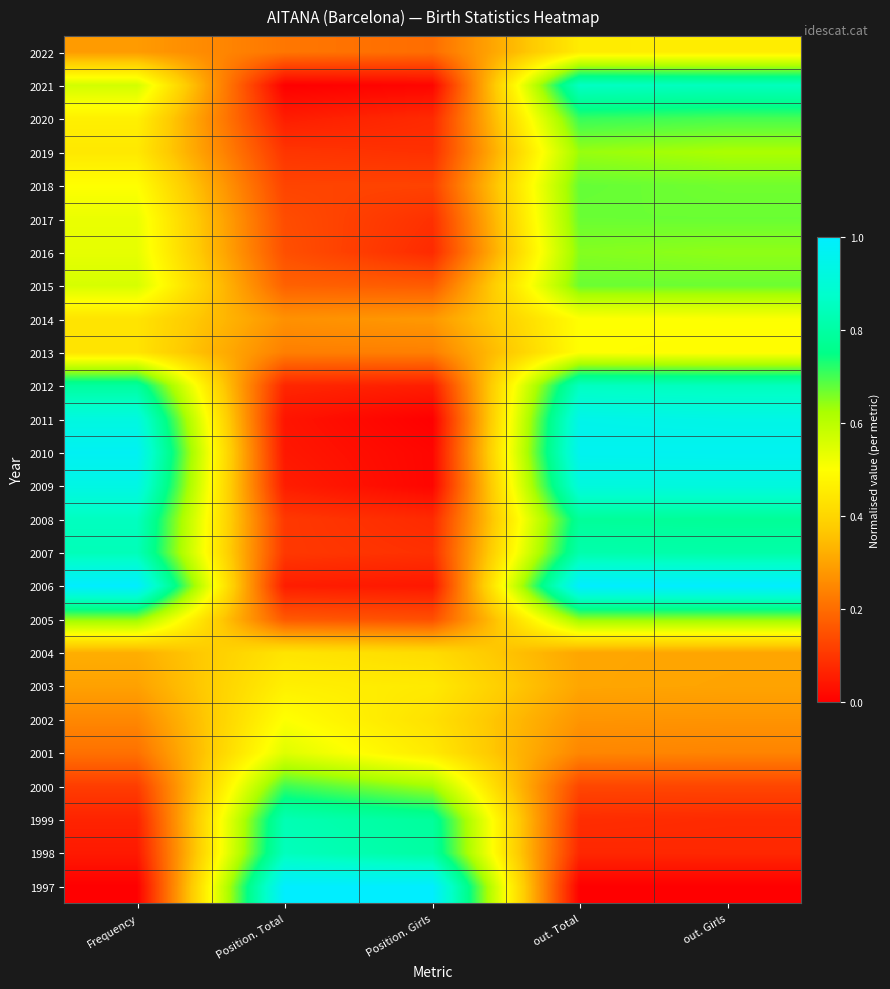

Reading left to right, transcribe all the data shown in this chart.

1997: Frequency=0.0	Position. Total=1.0	Position. Girls=1.0	out. Total=0.0	out. Girls=0.0
1998: Frequency=0.0	Position. Total=0.8	Position. Girls=0.8	out. Total=0.1	out. Girls=0.1
1999: Frequency=0.1	Position. Total=0.8	Position. Girls=0.8	out. Total=0.1	out. Girls=0.1
2000: Frequency=0.1	Position. Total=0.7	Position. Girls=0.6	out. Total=0.1	out. Girls=0.1
2001: Frequency=0.2	Position. Total=0.5	Position. Girls=0.4	out. Total=0.2	out. Girls=0.2
2002: Frequency=0.2	Position. Total=0.5	Position. Girls=0.4	out. Total=0.3	out. Girls=0.3
2003: Frequency=0.3	Position. Total=0.5	Position. Girls=0.4	out. Total=0.3	out. Girls=0.3
2004: Frequency=0.3	Position. Total=0.4	Position. Girls=0.4	out. Total=0.3	out. Girls=0.3
2005: Frequency=0.6	Position. Total=0.2	Position. Girls=0.1	out. Total=0.6	out. Girls=0.6
2006: Frequency=1.0	Position. Total=0.1	Position. Girls=0.0	out. Total=1.0	out. Girls=1.0
2007: Frequency=0.8	Position. Total=0.1	Position. Girls=0.1	out. Total=0.8	out. Girls=0.8
2008: Frequency=0.9	Position. Total=0.1	Position. Girls=0.1	out. Total=0.8	out. Girls=0.8
2009: Frequency=0.9	Position. Total=0.1	Position. Girls=0.0	out. Total=0.9	out. Girls=0.9
2010: Frequency=1.0	Position. Total=0.0	Position. Girls=0.0	out. Total=1.0	out. Girls=1.0
2011: Frequency=0.9	Position. Total=0.0	Position. Girls=0.0	out. Total=0.9	out. Girls=0.9
2012: Frequency=0.8	Position. Total=0.1	Position. Girls=0.1	out. Total=0.9	out. Girls=0.8
2013: Frequency=0.4	Position. Total=0.2	Position. Girls=0.2	out. Total=0.5	out. Girls=0.5
2014: Frequency=0.4	Position. Total=0.3	Position. Girls=0.3	out. Total=0.5	out. Girls=0.5
2015: Frequency=0.6	Position. Total=0.2	Position. Girls=0.2	out. Total=0.7	out. Girls=0.7
2016: Frequency=0.5	Position. Total=0.1	Position. Girls=0.1	out. Total=0.7	out. Girls=0.6
2017: Frequency=0.5	Position. Total=0.1	Position. Girls=0.1	out. Total=0.7	out. Girls=0.7
2018: Frequency=0.5	Position. Total=0.1	Position. Girls=0.1	out. Total=0.7	out. Girls=0.7
2019: Frequency=0.4	Position. Total=0.1	Position. Girls=0.1	out. Total=0.6	out. Girls=0.6
2020: Frequency=0.5	Position. Total=0.1	Position. Girls=0.1	out. Total=0.7	out. Girls=0.7
2021: Frequency=0.6	Position. Total=0.0	Position. Girls=0.0	out. Total=0.9	out. Girls=0.8
2022: Frequency=0.3	Position. Total=0.2	Position. Girls=0.2	out. Total=0.5	out. Girls=0.5